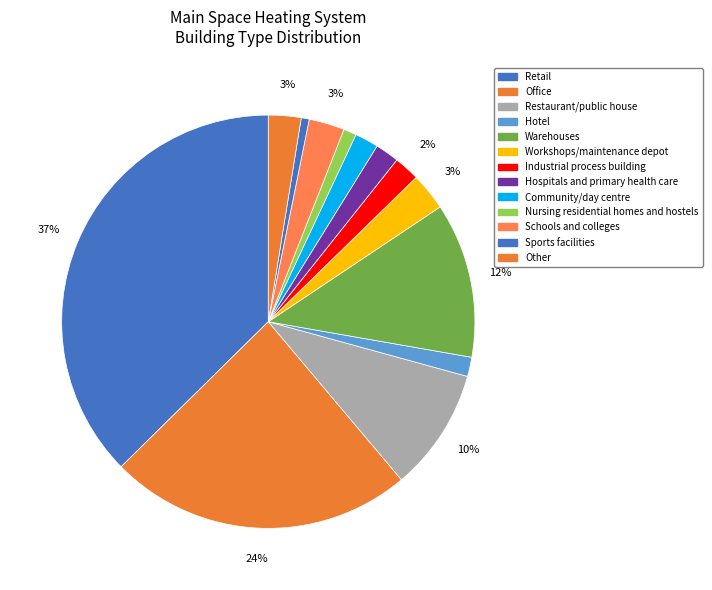

To the nearest percent, what percentage of the pie is Restaurant/public house?

10%